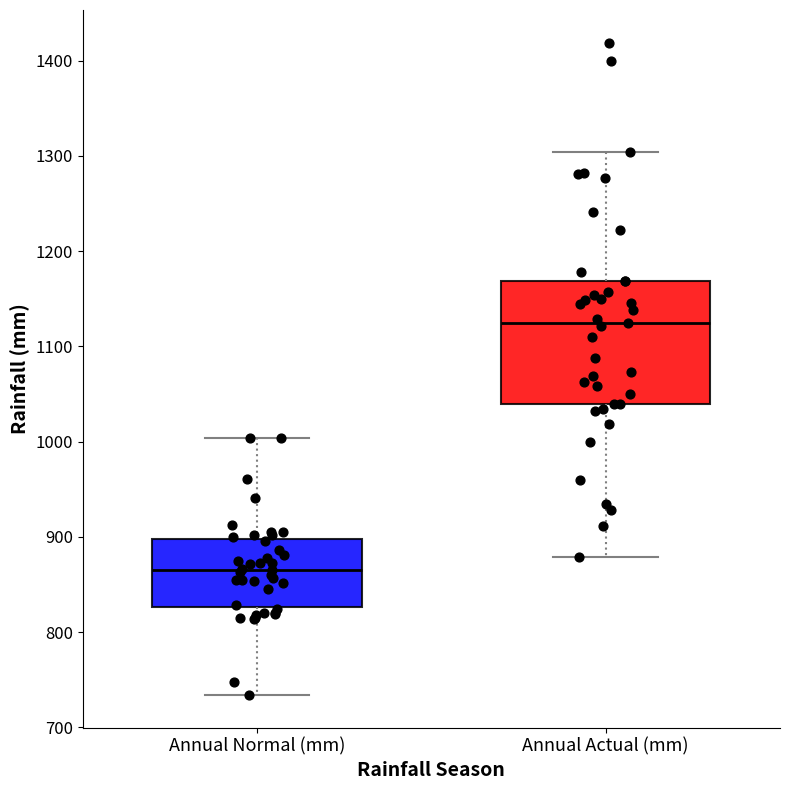

Reading left to right, read every box against the y-axis: the position of its median line, the range the box covers, and the ends of its whiskers. The values are not printed on the chart, so give them approximately, as read against the axis.

Annual Normal (mm): median 870, box 830 to 900, whiskers 730 to 1000
Annual Actual (mm): median 1130, box 1040 to 1170, whiskers 880 to 1300